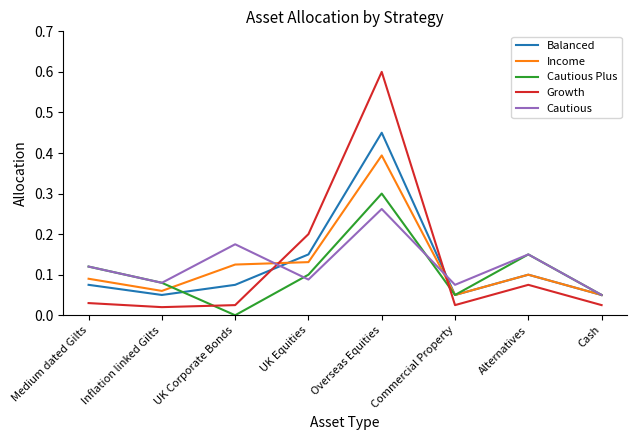

Is it true that Growth equals 0.4 at Overseas Equities?

False